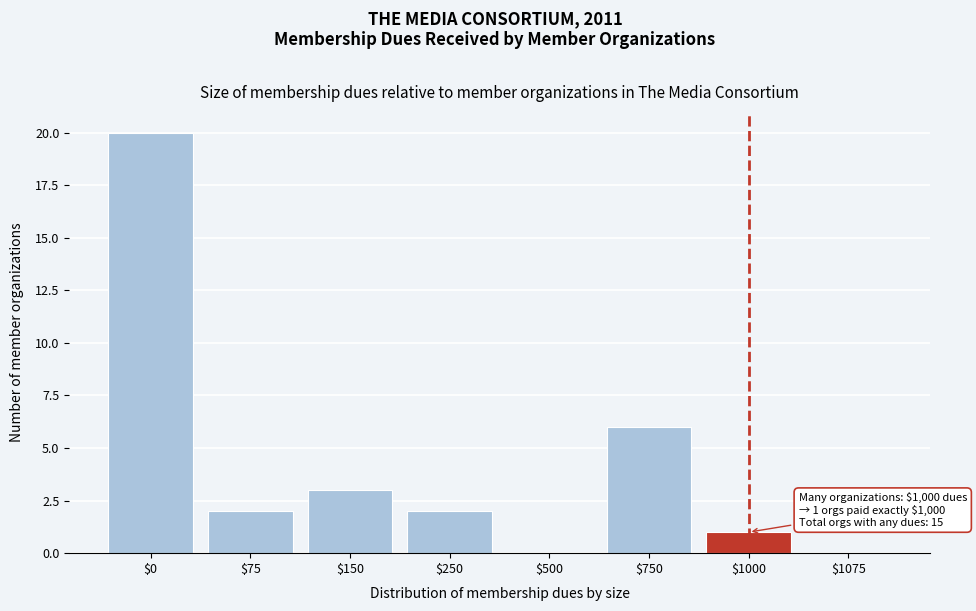

The chart shows a value of 2 at $250. True or false?

True